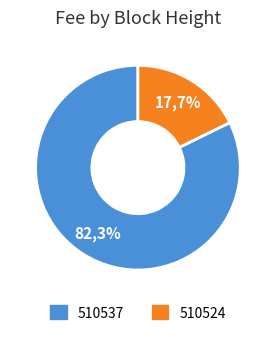

What portion of the pie excludes 510537?

17.7%